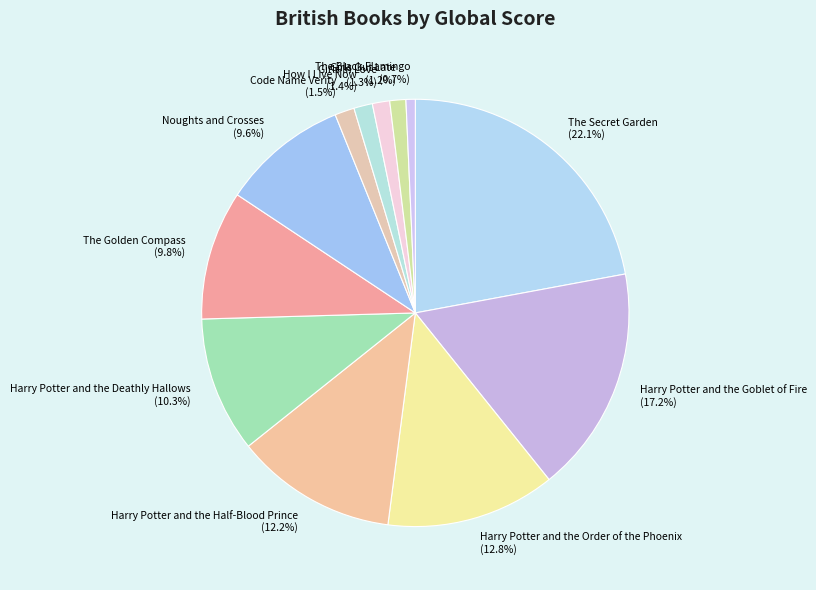

What is the total percentage of Girls In Love and The Golden Compass?

11.1%